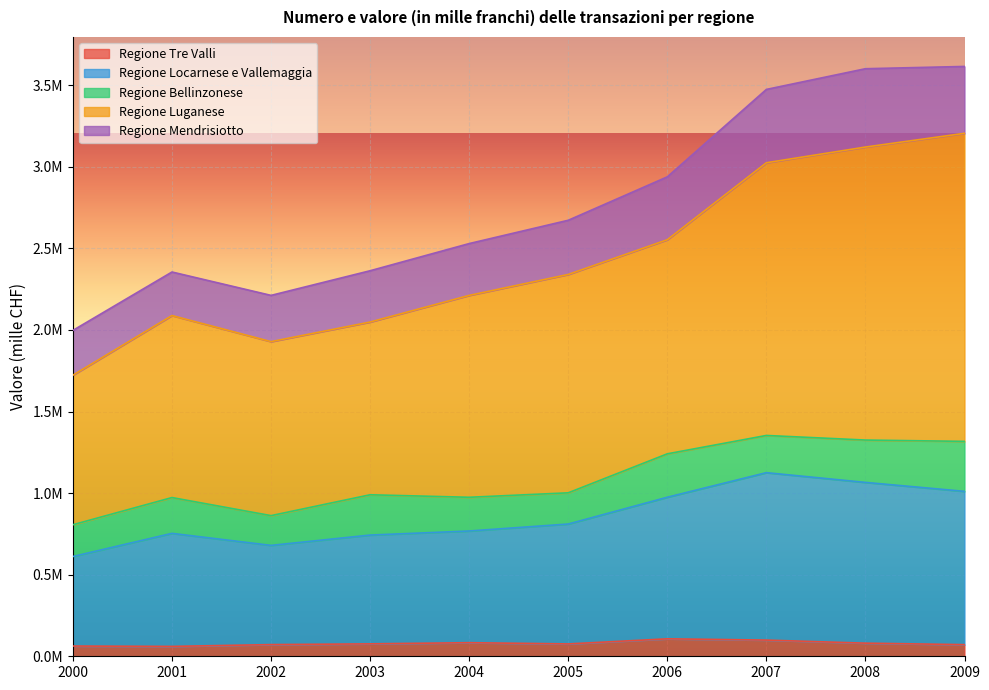

At which category does Regione Locarnese e Vallemaggia reach its first local valley?

2002